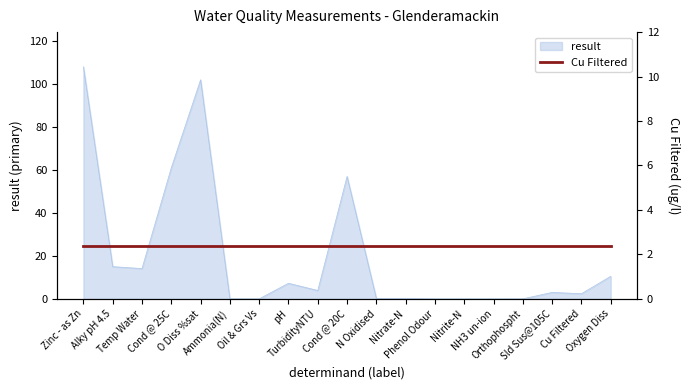

Reading left to right, extract all data points from this chart.

Zinc - as Zn=108.0	Alky pH 4.5=15.0	Temp Water=14.1	Cond @ 25C=61.0	O Diss %sat=102.0	Ammonia(N)=0.0	Oil & Grs Vs=0.0	pH=7.3	TurbidityNTU=3.9	Cond @ 20C=57.0	N Oxidised=0.2	Nitrate-N=0.2	Phenol Odour=0.0	Nitrite-N=0.0	NH3 un-ion=0.0	Orthophospht=0.0	Sld Sus@105C=3.0	Cu Filtered=2.4	Oxygen Diss=10.5